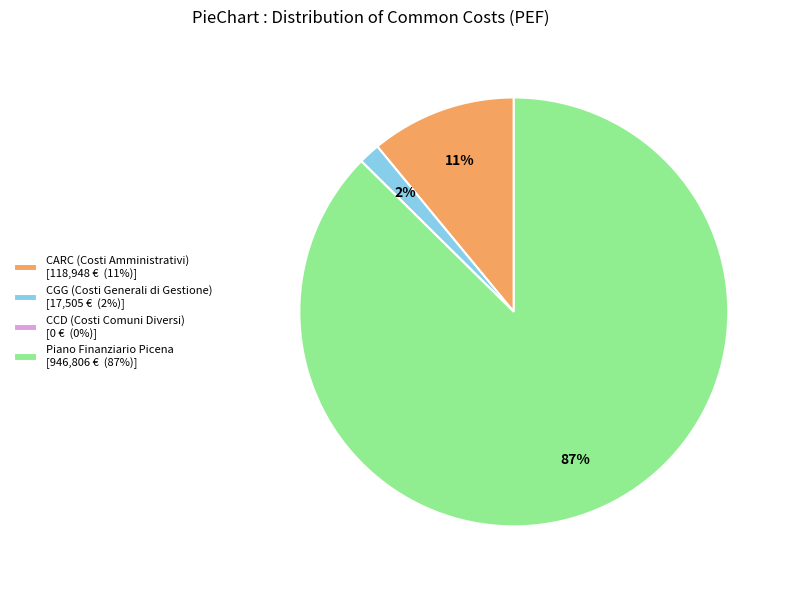

Which has a higher value, Piano Finanziario Picena [946,806 € (87%)] or CARC (Costi Amministrativi) [118,948 € (11%)]?

Piano Finanziario Picena [946,806 € (87%)]